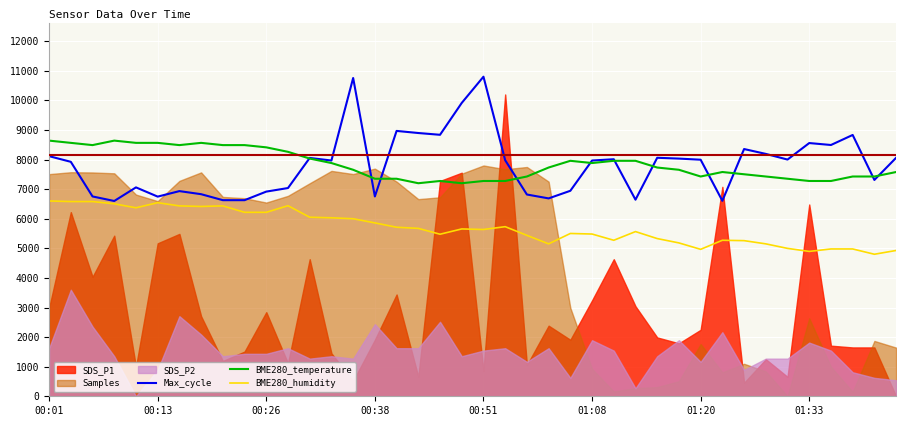

What is the value of the BME280_temperature point at the 23rd from the left?

7427.4